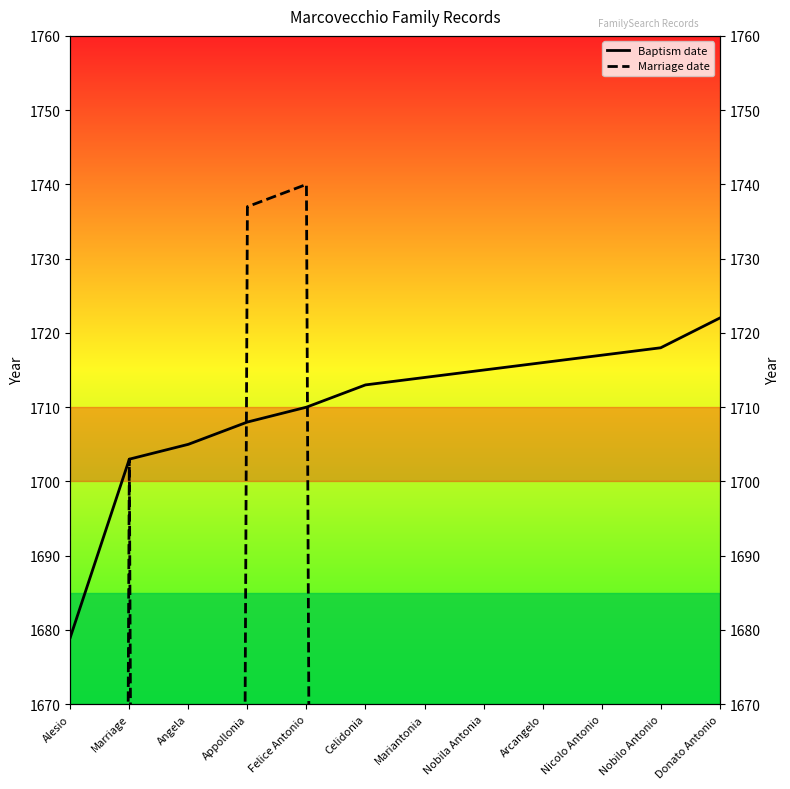

Rank the series by their average value, from highest to lowest.

Baptism date, Marriage date